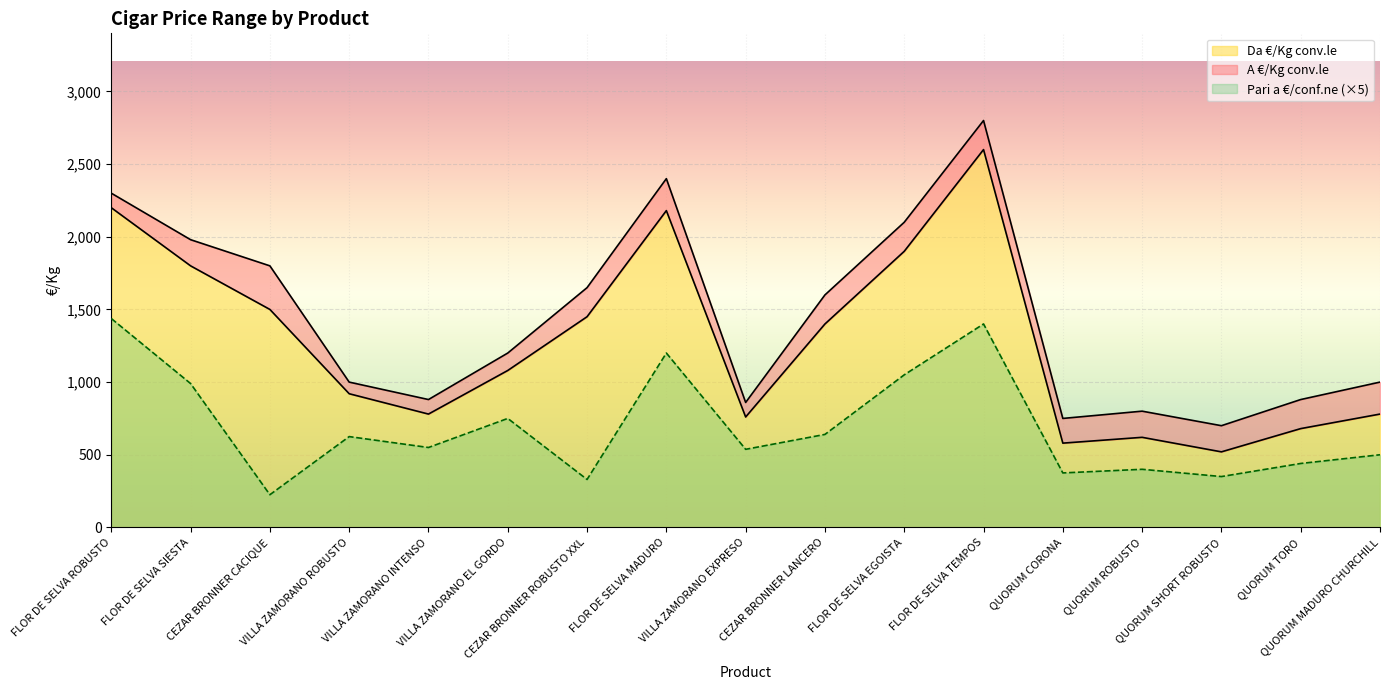

Rank the series by their average value, from lowest to highest.

Pari a €/conf.ne, Da €/Kg conv.le, A €/Kg conv.le